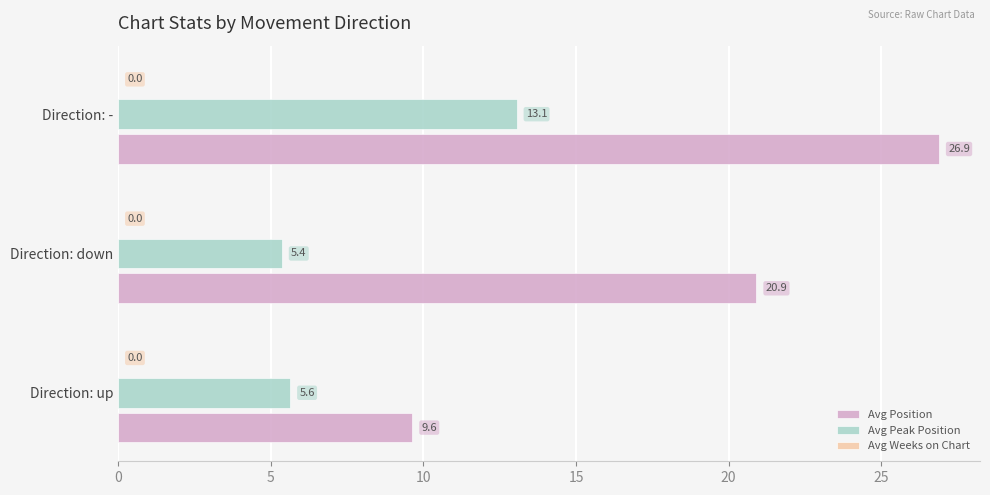

Between Direction: down and Direction: -, which series saw the biggest shift?

Avg Peak Position